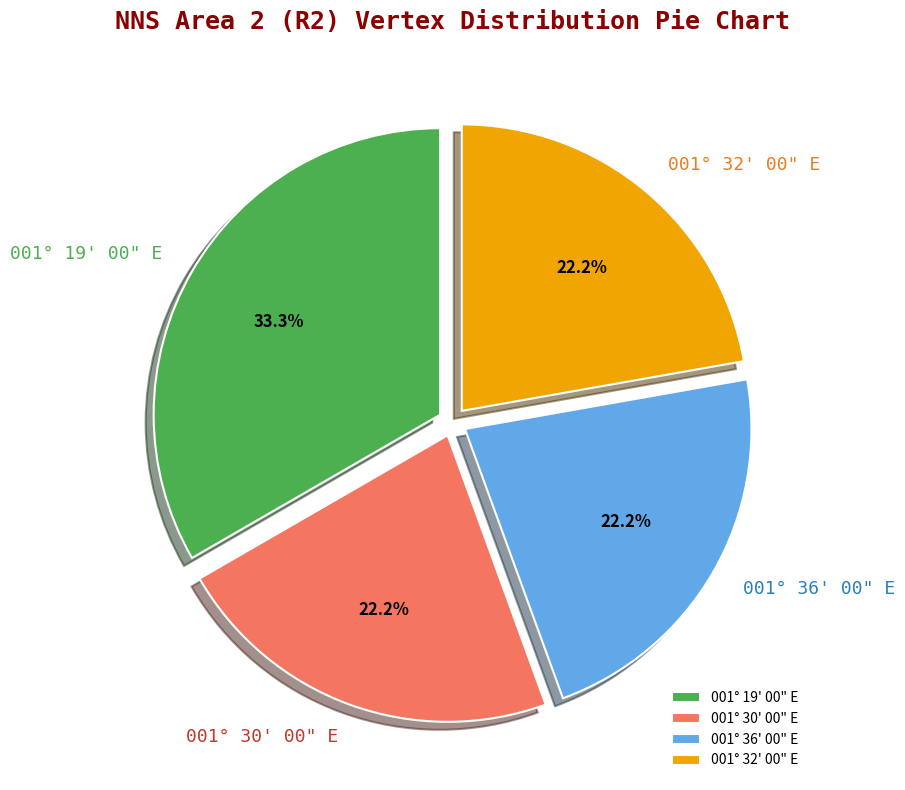

How many slices are in this pie chart?

4